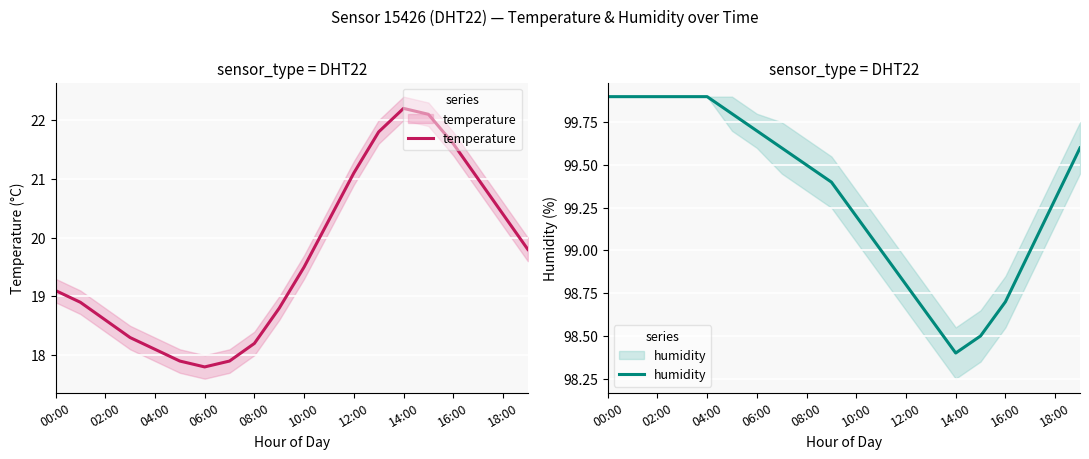

Count the number of data series in this chart.

2